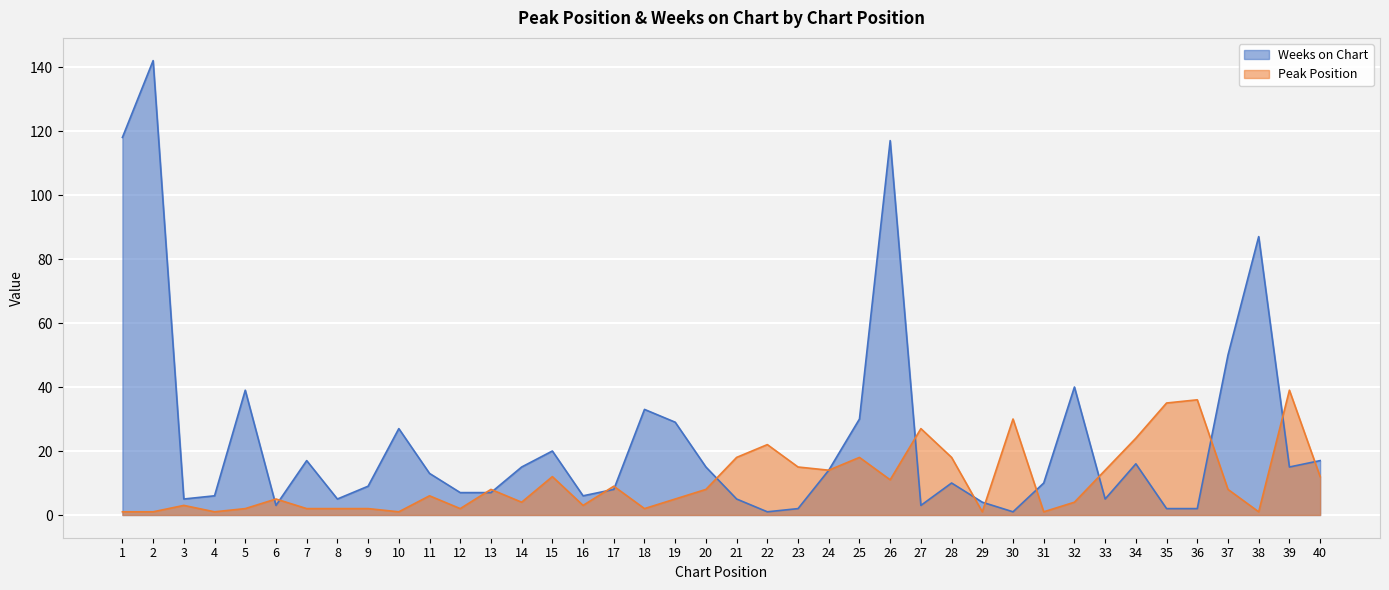

Reading left to right, what are all the values shown in this chart?

Peak Position: 1=1	2=1	3=3	4=1	5=2	6=5	7=2	8=2	9=2	10=1	11=6	12=2	13=8	14=4	15=12	16=3	17=9	18=2	19=5	20=8	21=18	22=22	23=15	24=14	25=18	26=11	27=27	28=18	29=1	30=30	31=1	32=4	33=14	34=24	35=35	36=36	37=8	38=1	39=39	40=12
Weeks on Chart: 1=118	2=142	3=5	4=6	5=39	6=3	7=17	8=5	9=9	10=27	11=13	12=7	13=7	14=15	15=20	16=6	17=8	18=33	19=29	20=15	21=5	22=1	23=2	24=14	25=30	26=117	27=3	28=10	29=4	30=1	31=10	32=40	33=5	34=16	35=2	36=2	37=50	38=87	39=15	40=17